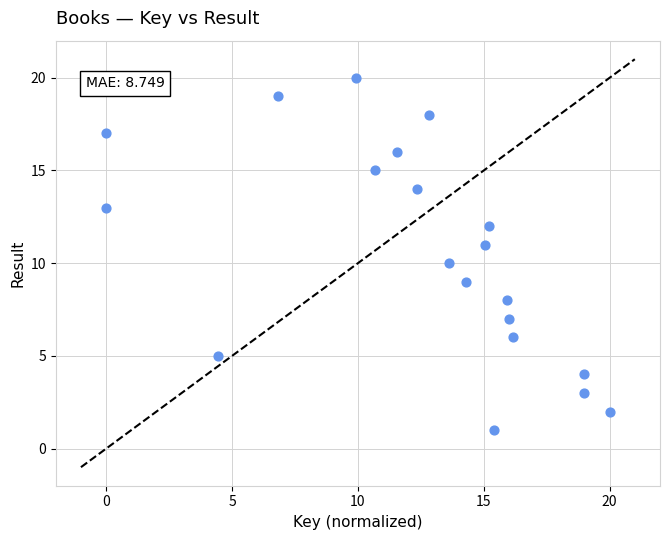

What is the range of Y values (max minus min)?

19